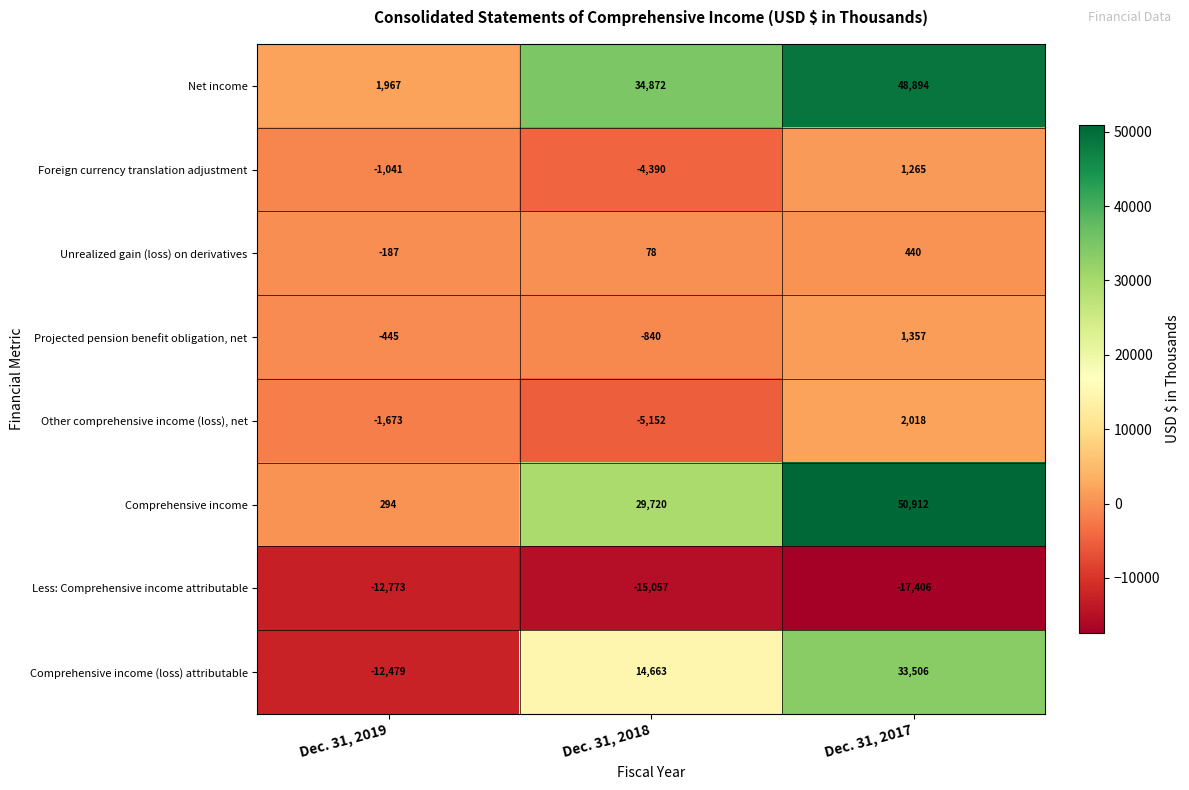

Which series has the largest total across all categories?

Net income